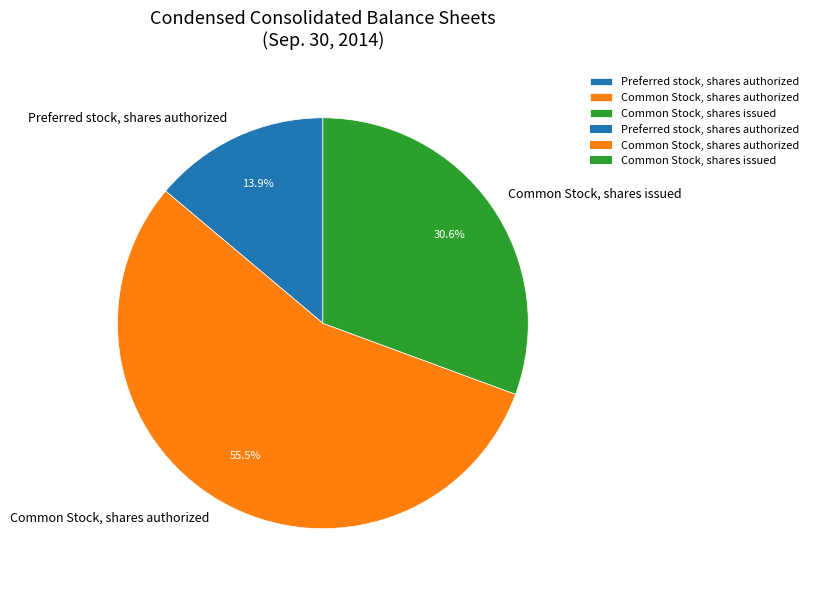

To the nearest percent, what is the difference between the largest and smallest slice percentages?

42%